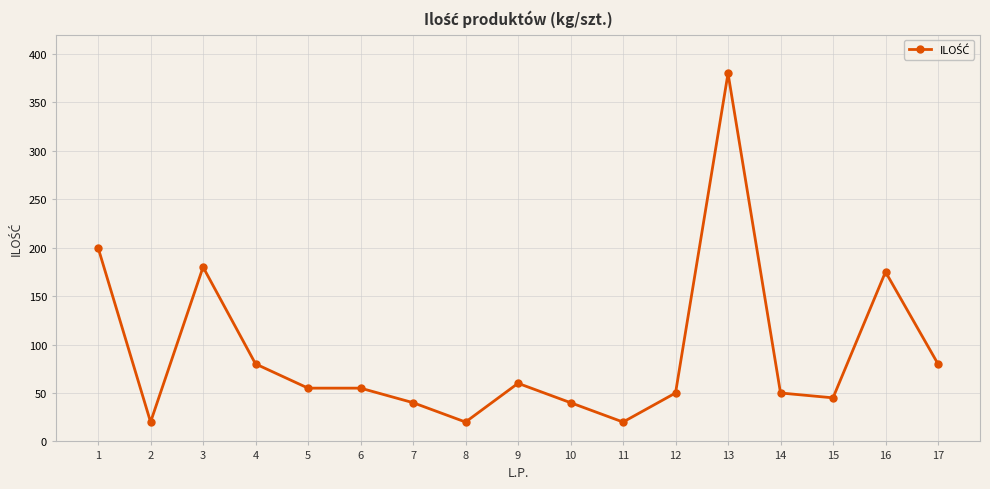

At which category does the data reach its first local valley?

2